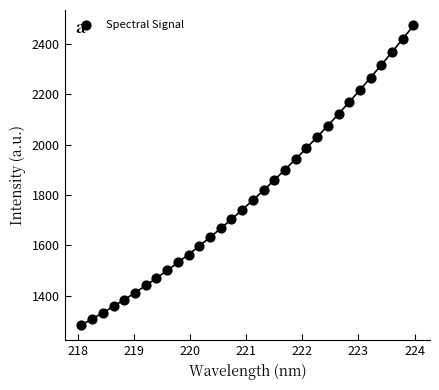

What is the range of Y values (max minus min)?

1191.4